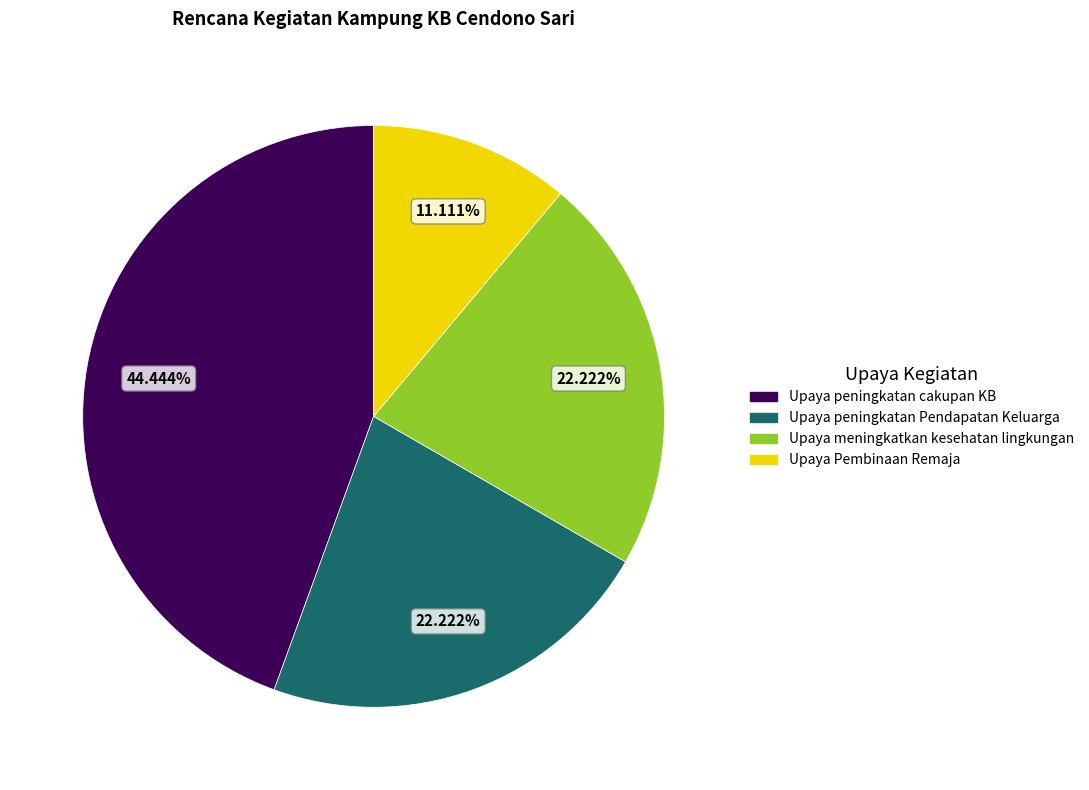

Does Upaya peningkatan cakupan KB account for over 50% of the chart?

No